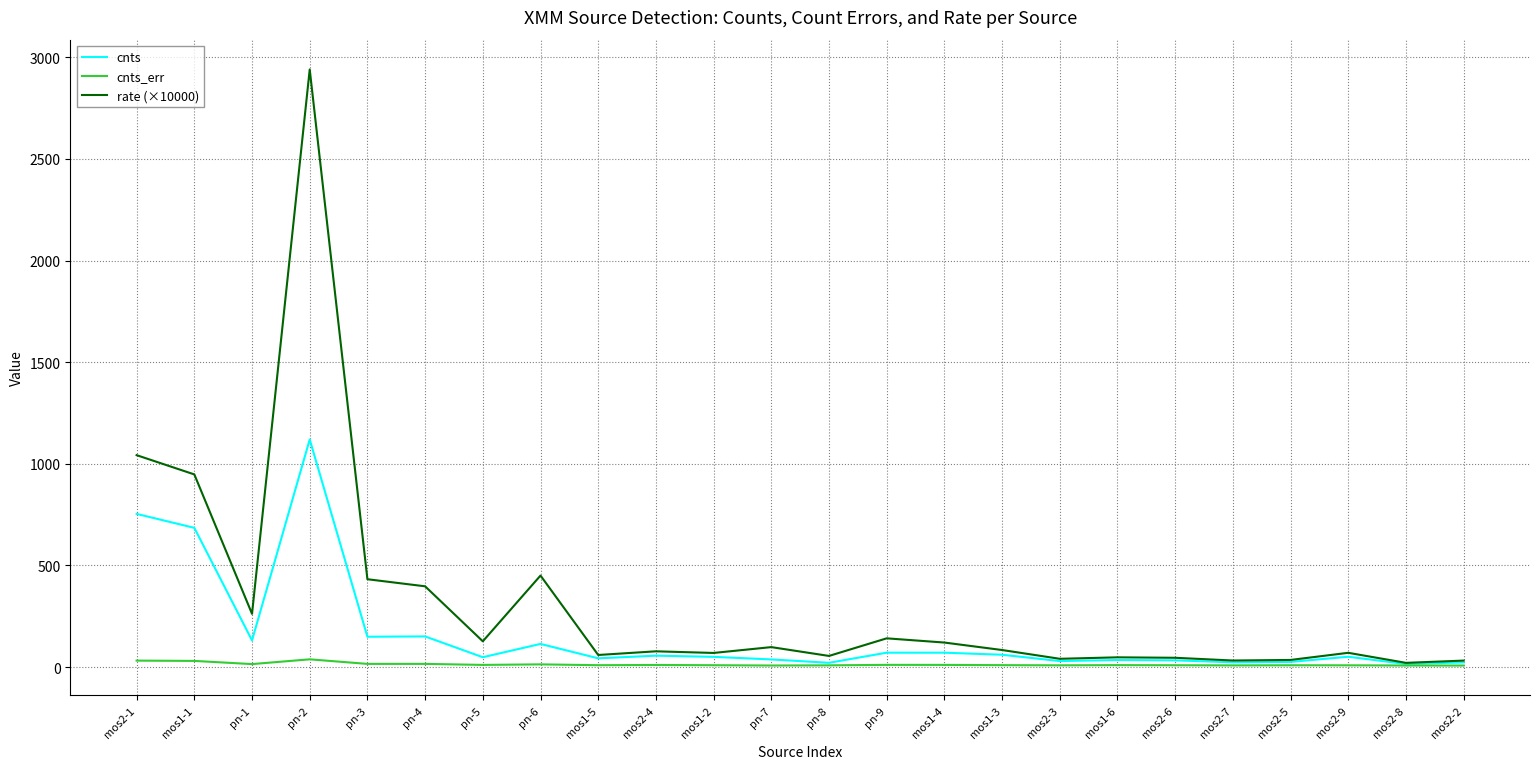

What are all the series names shown in the legend?

cnts, cnts_err, rate (×10000)